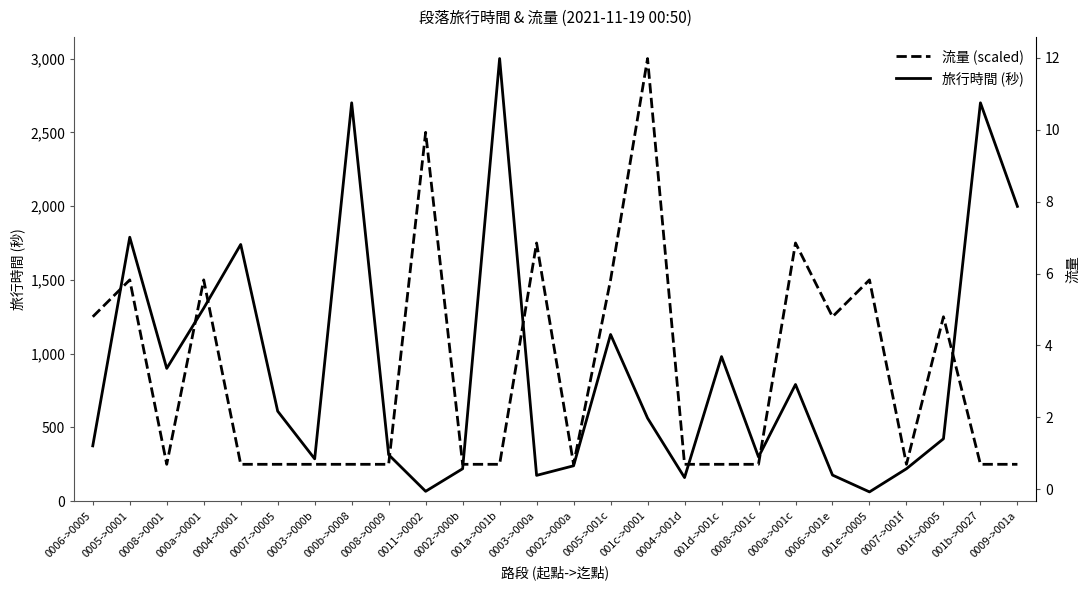

Does the chart have visible grid lines?

No